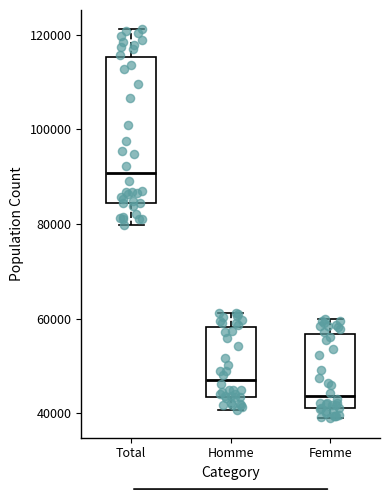

Where does the median line of the box for Femme sit on the y-axis? The values are not printed on the chart, so give them approximately, as read against the axis.

44000